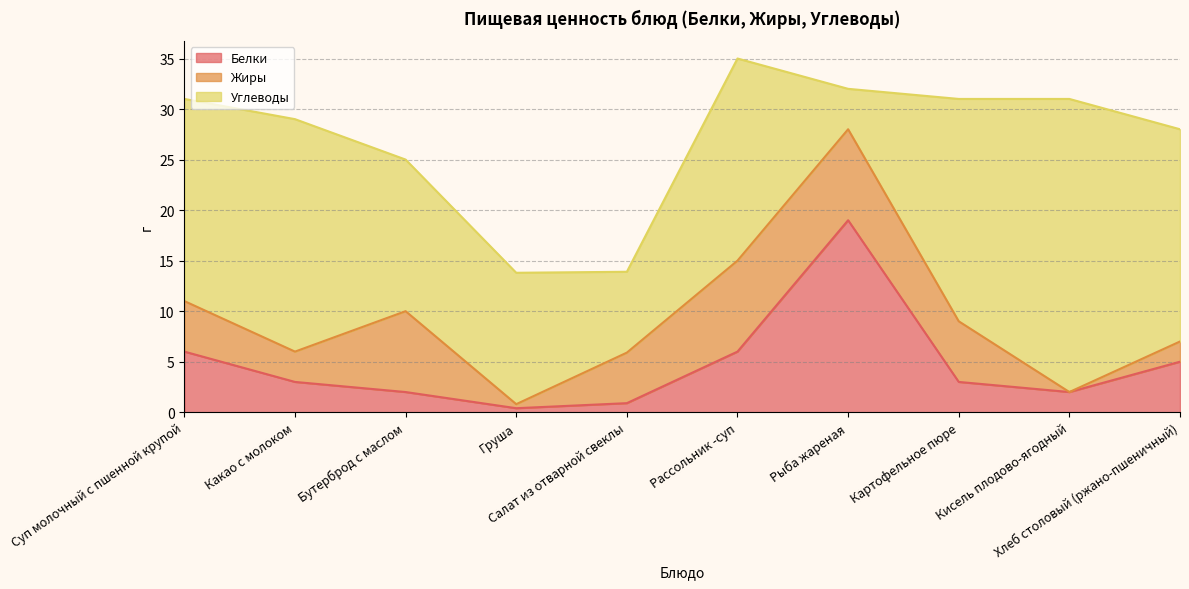

Does the chart display data point markers on the line(s)?

No